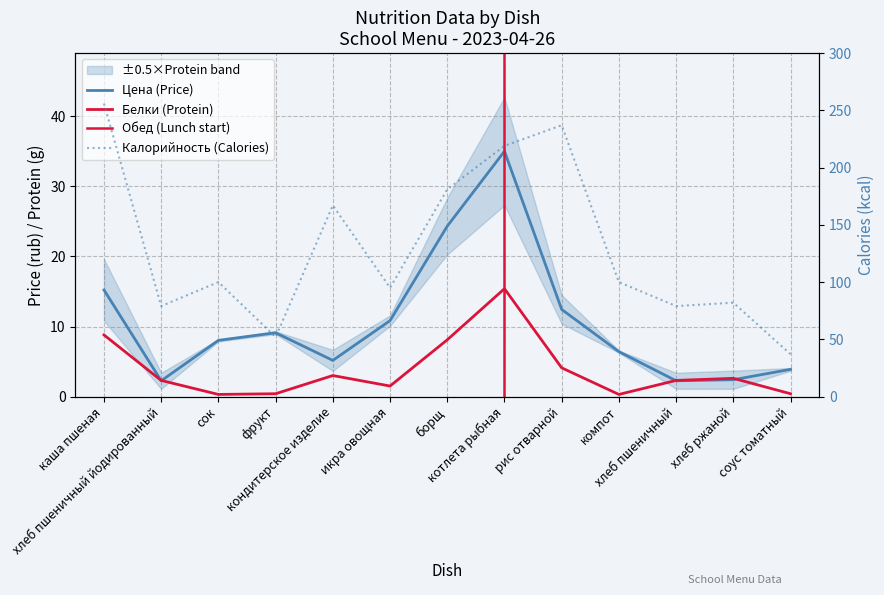

What position from the left is кондитерское изделие?

5